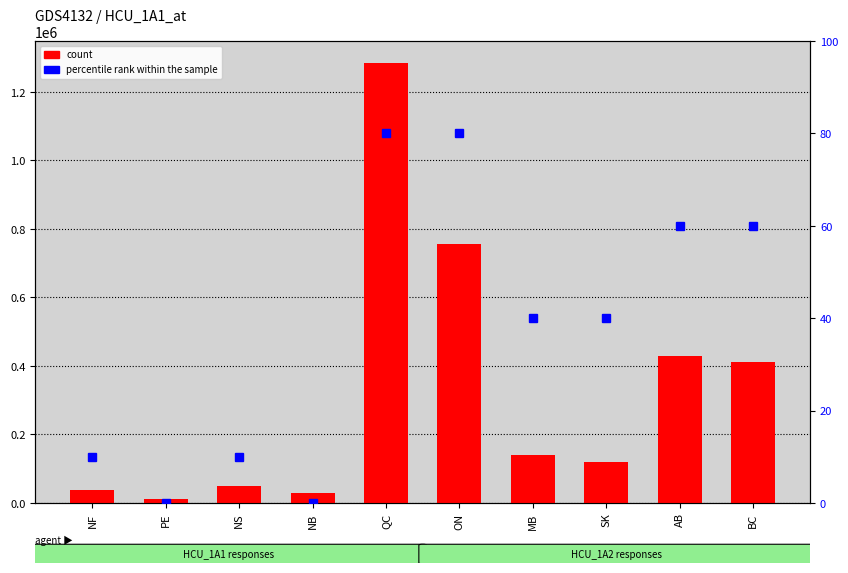

Which category has the highest value in the count series?

QC